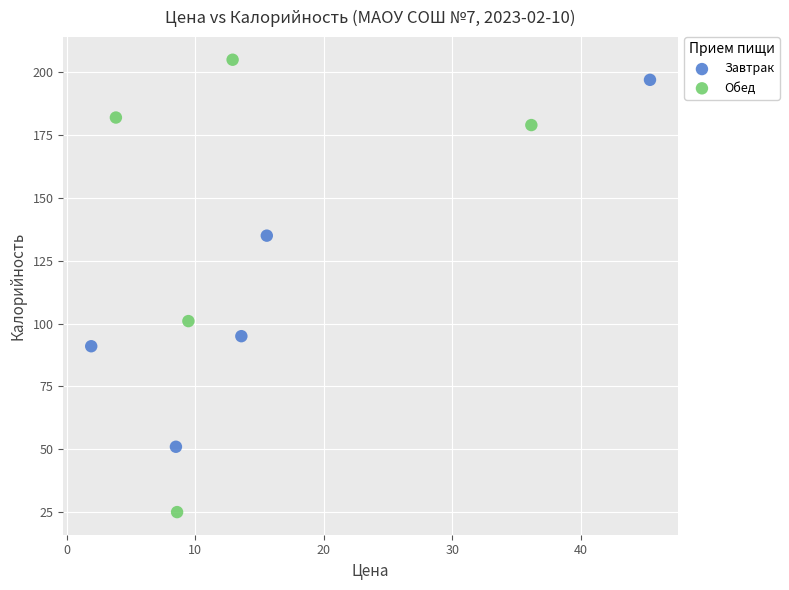

Which series has the largest Y range (max minus min)?

Обед